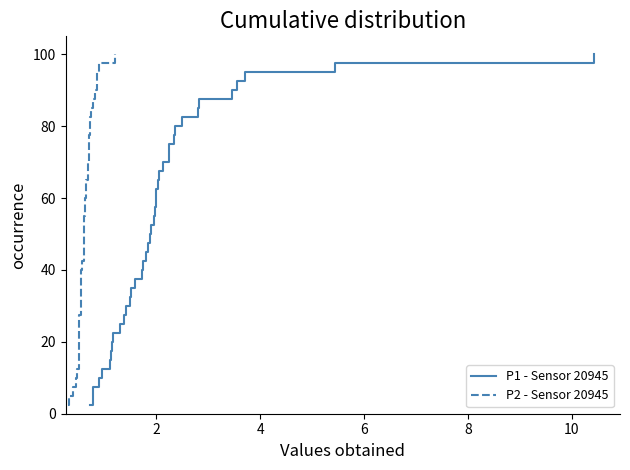

What is the maximum value shown in the chart?

100.0